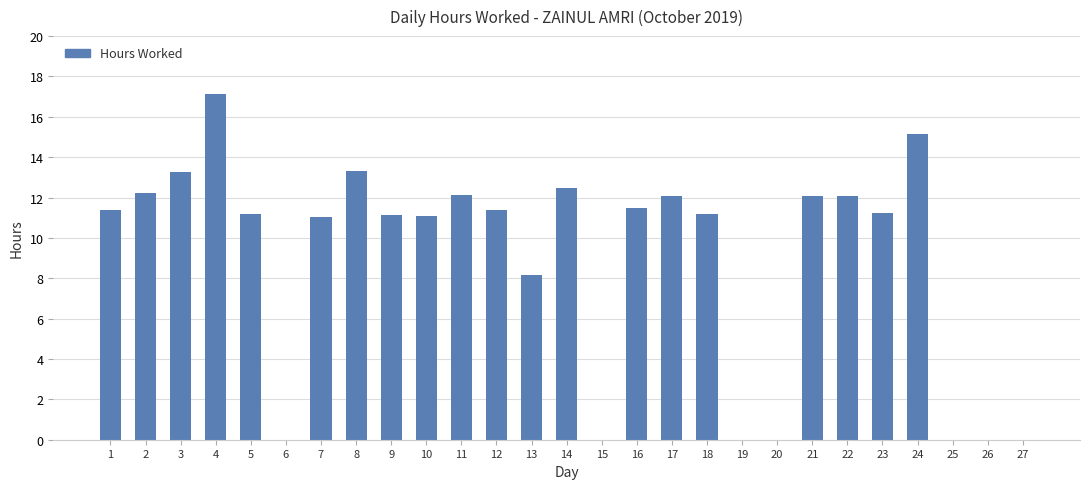

Count the number of categories in the chart.

27